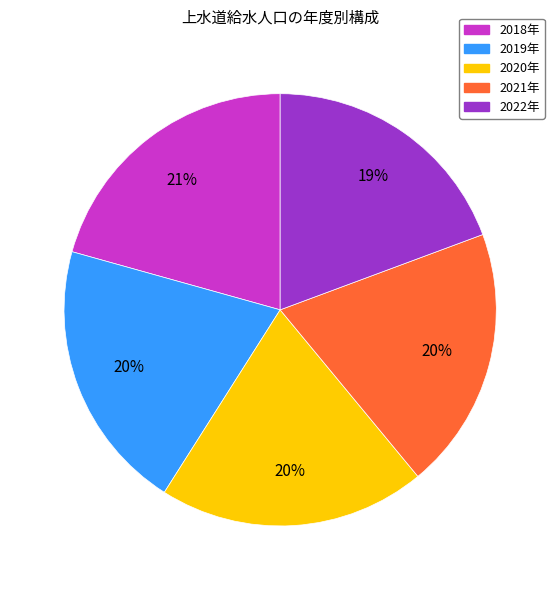

To the nearest percent, what is the difference between the 2020年 and 2022年 slice percentages?

1%